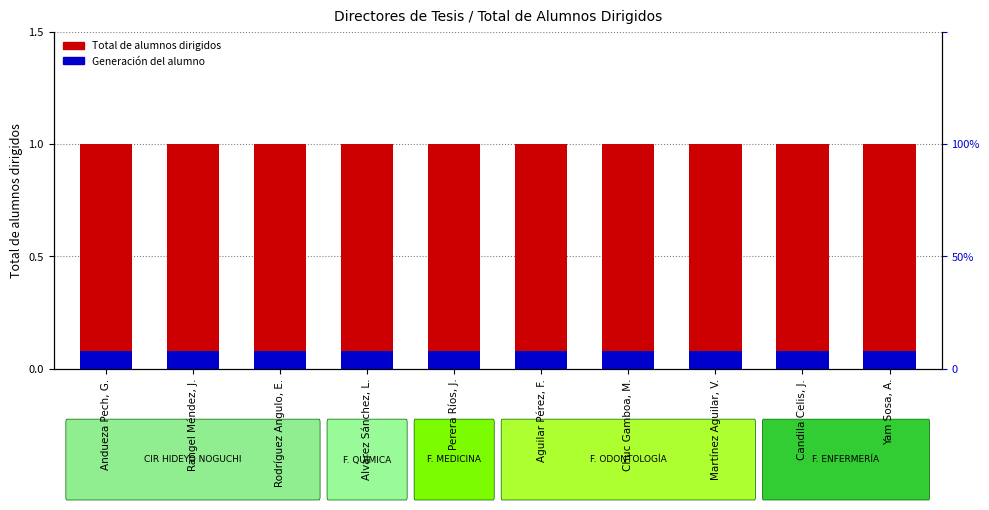

Is it true that Generación del alumno equals 0.0 at Aguilar Pérez, F.?

False